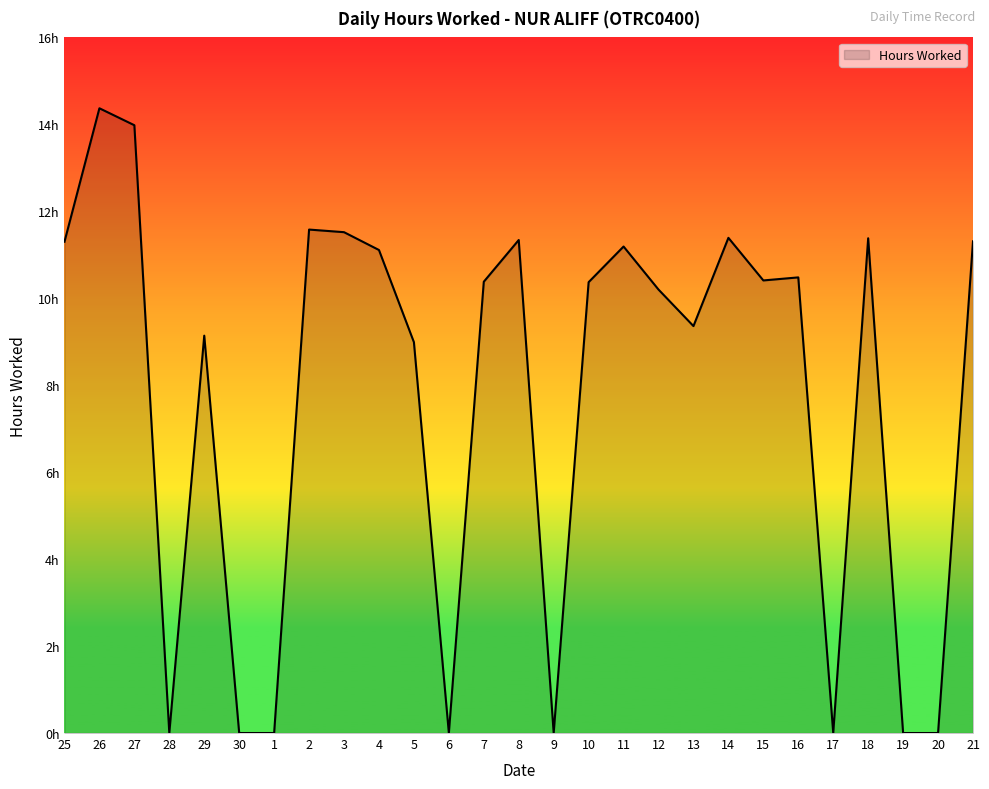

Which has a higher value, 16 or 20?

16